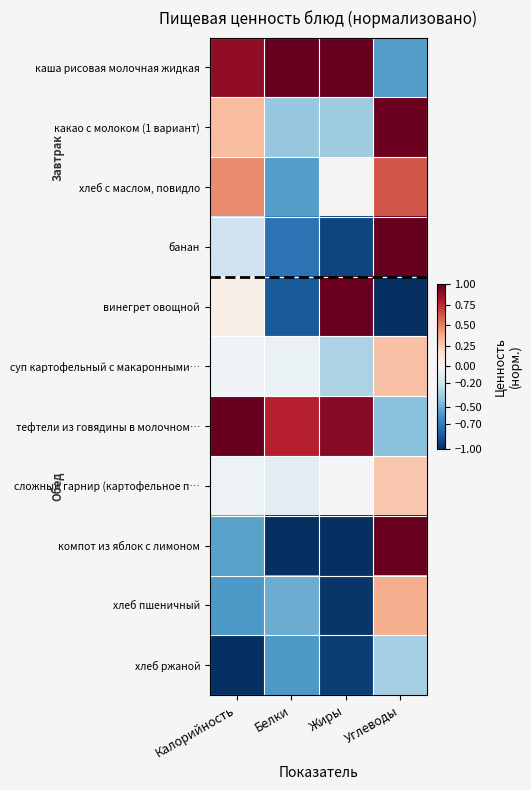

Count the number of data series in this chart.

11